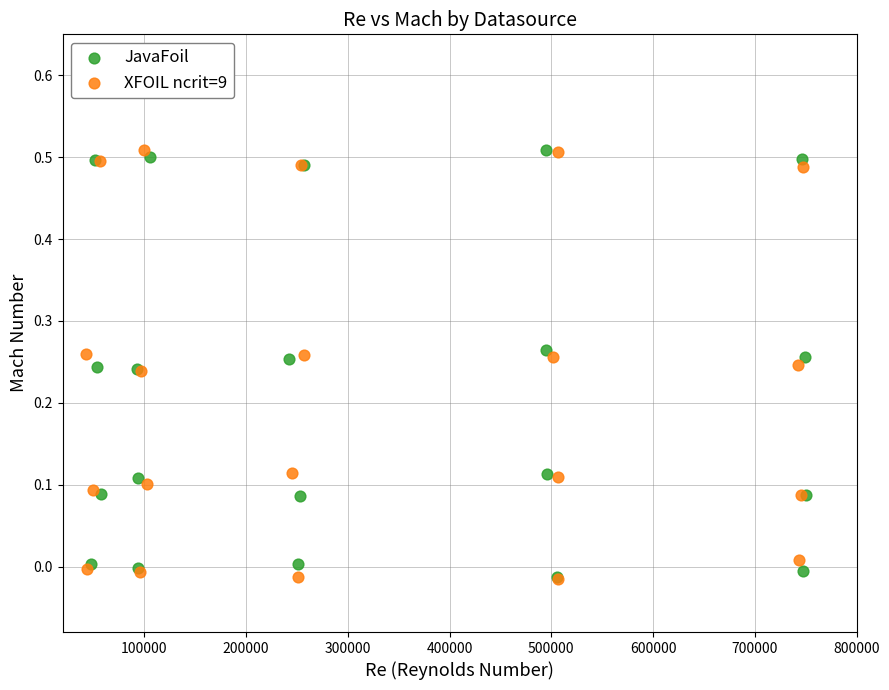

What are all the series names shown in the legend?

JavaFoil, XFOIL ncrit=9